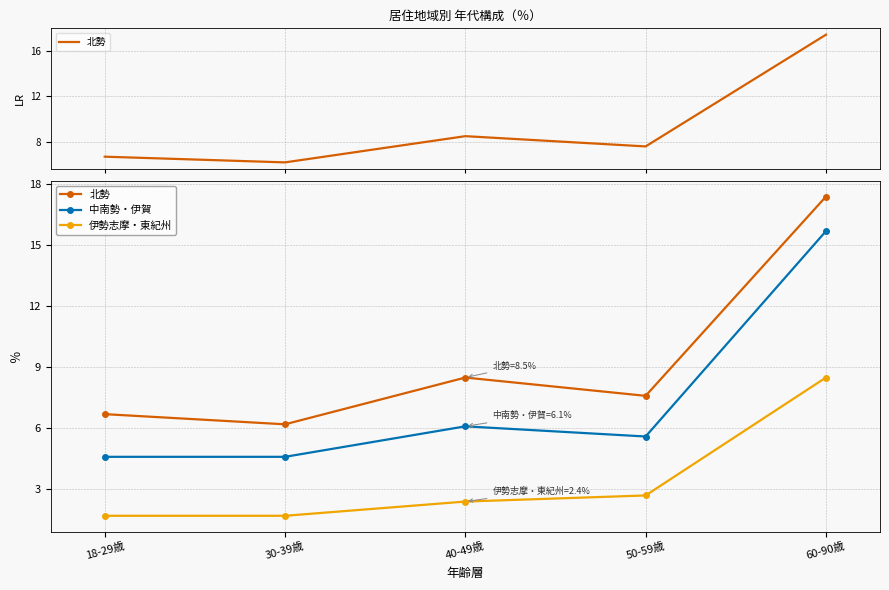

Reading left to right, transcribe all the data shown in this chart.

北勢: 6.7	6.2	8.5	7.6	17.4
中南勢・伊賀: 4.6	4.6	6.1	5.6	15.7
伊勢志摩・東紀州: 1.7	1.7	2.4	2.7	8.5